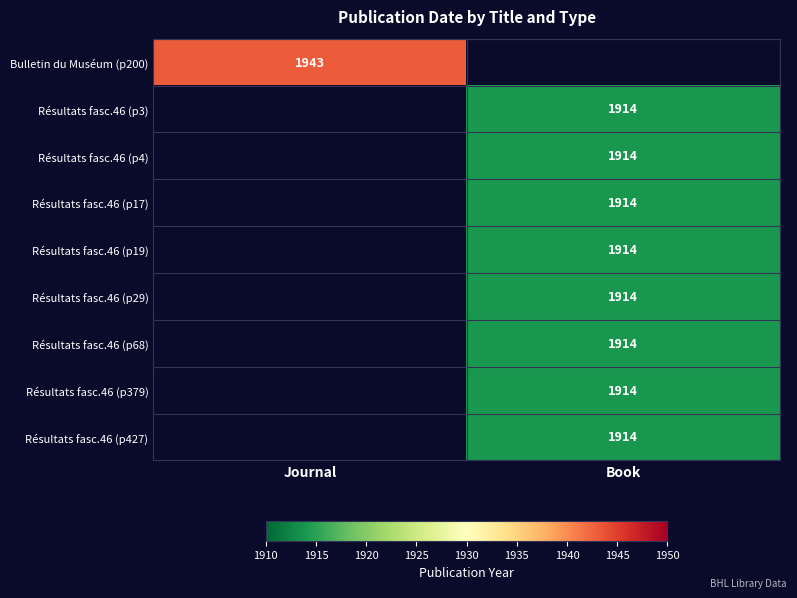

The Résultats fasc.46 (p3) series shows 2977 at Book. True or false?

False